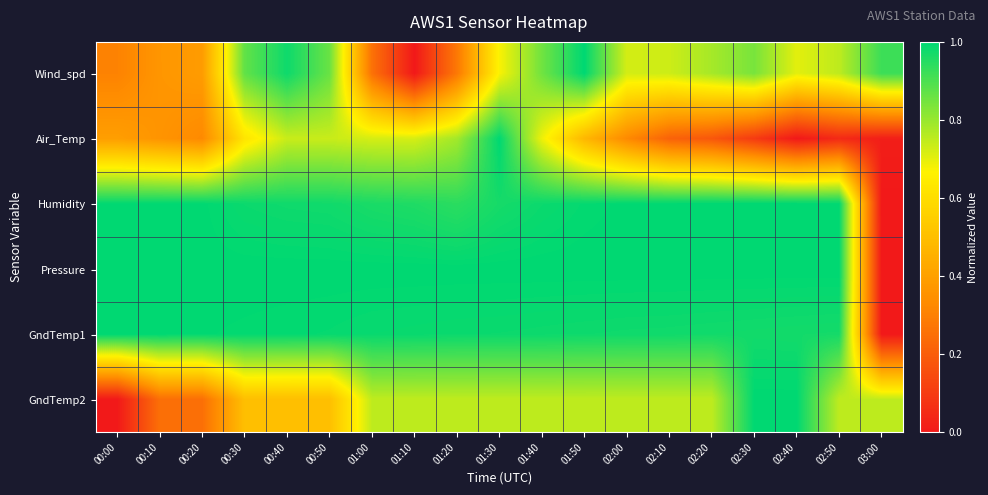

At which category is the sum across all series the highest?

01:30